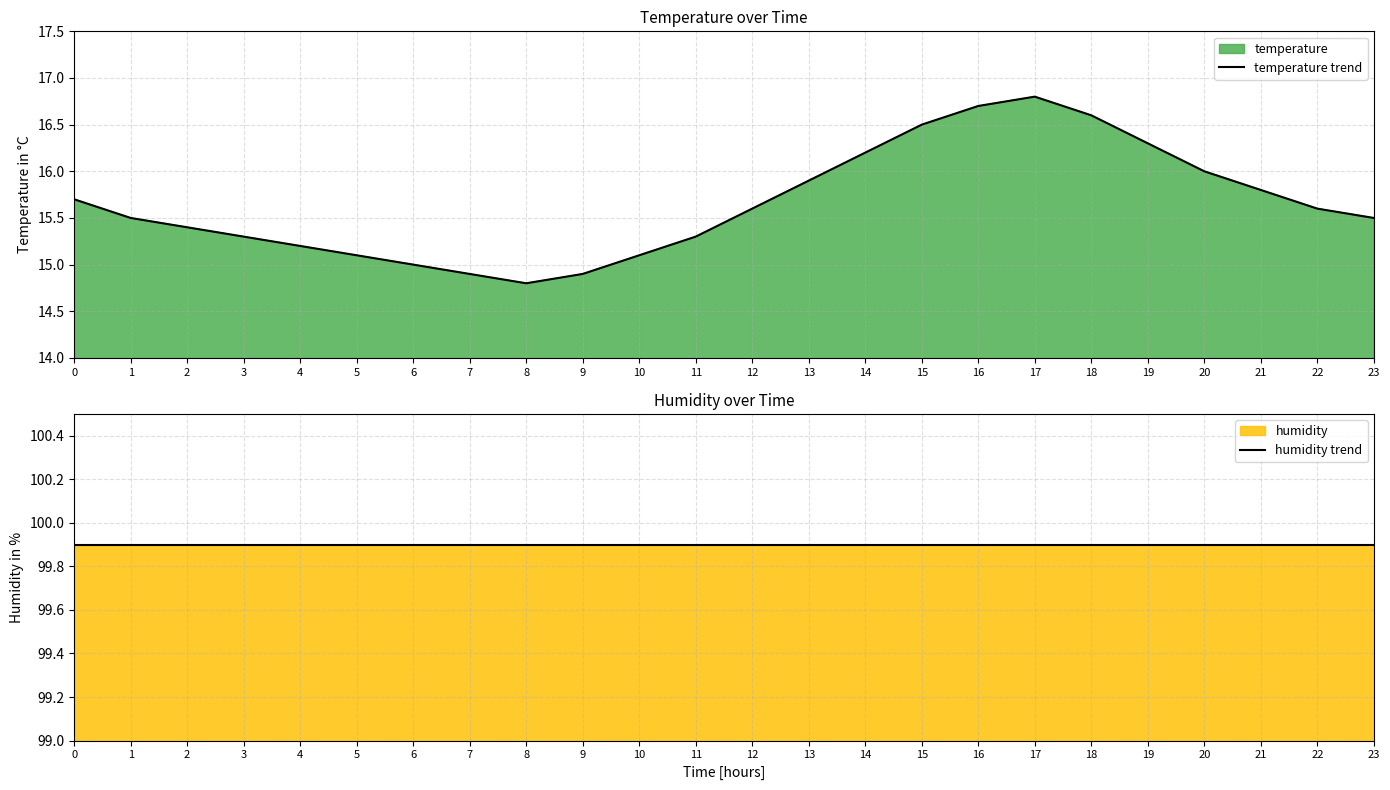

True or false: temperature trend has a value of 3.1 at 5.

False